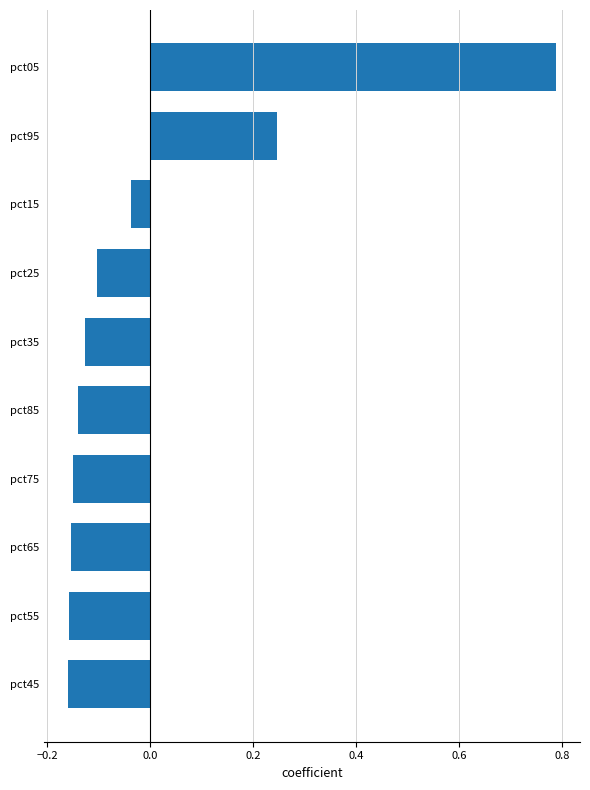

At which label is the value closest to 0?

pct15